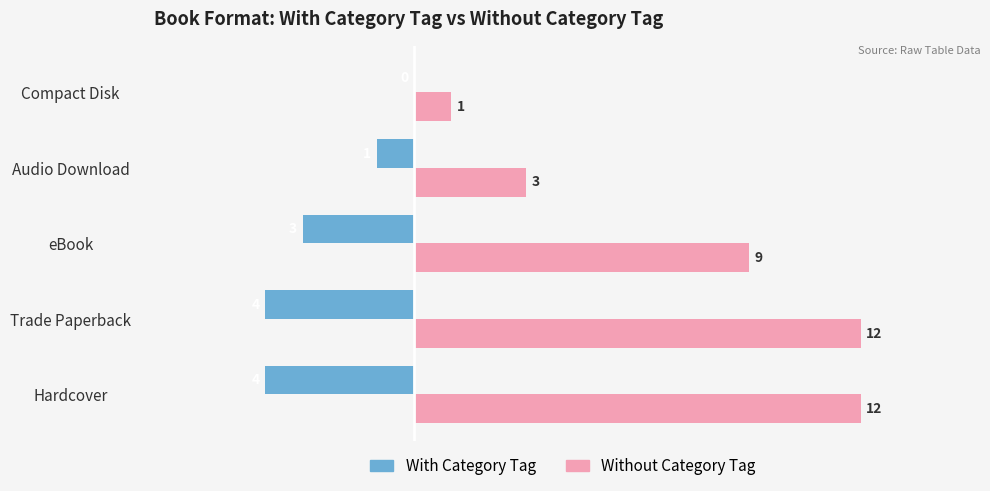

What is the sum of all Without Category Tag values?

37